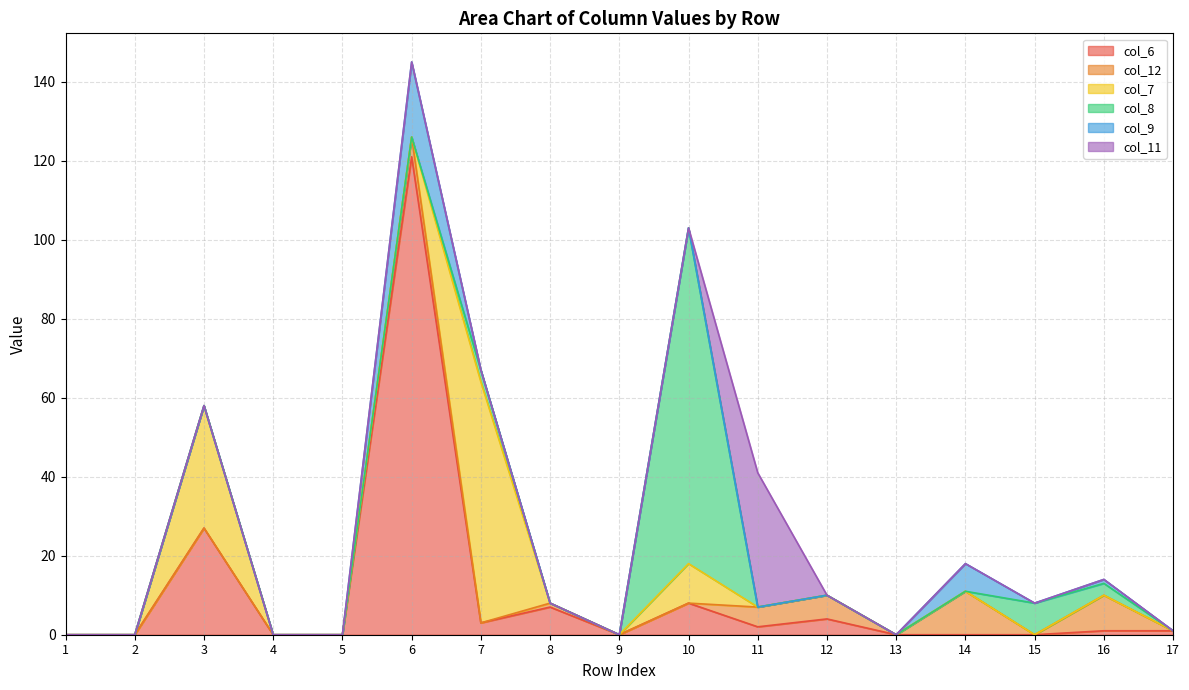

Between which two adjacent categories do col_9 and col_8 first intersect?

6 and 7